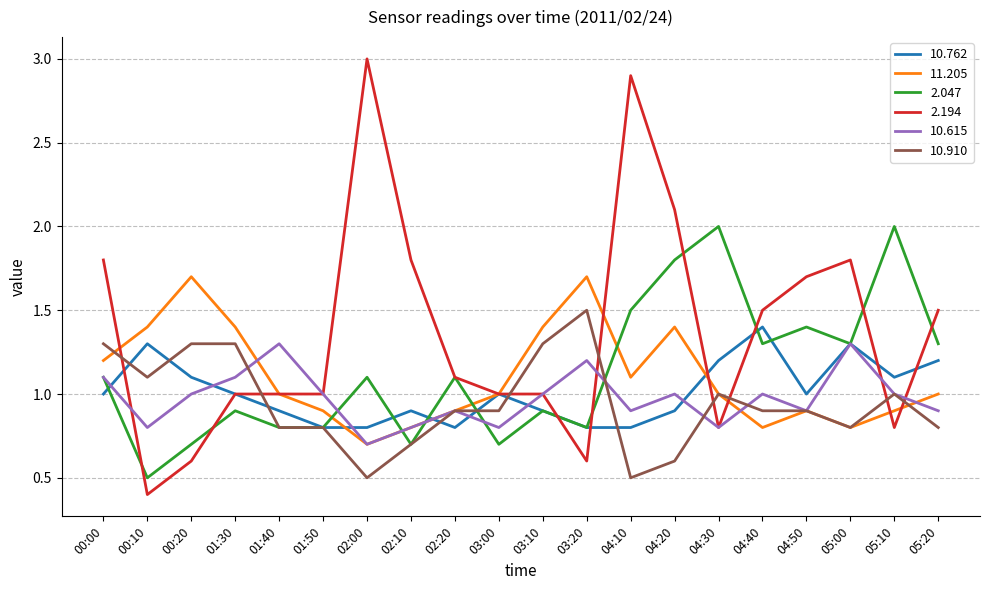

Which series has the largest total across all categories?

2.194